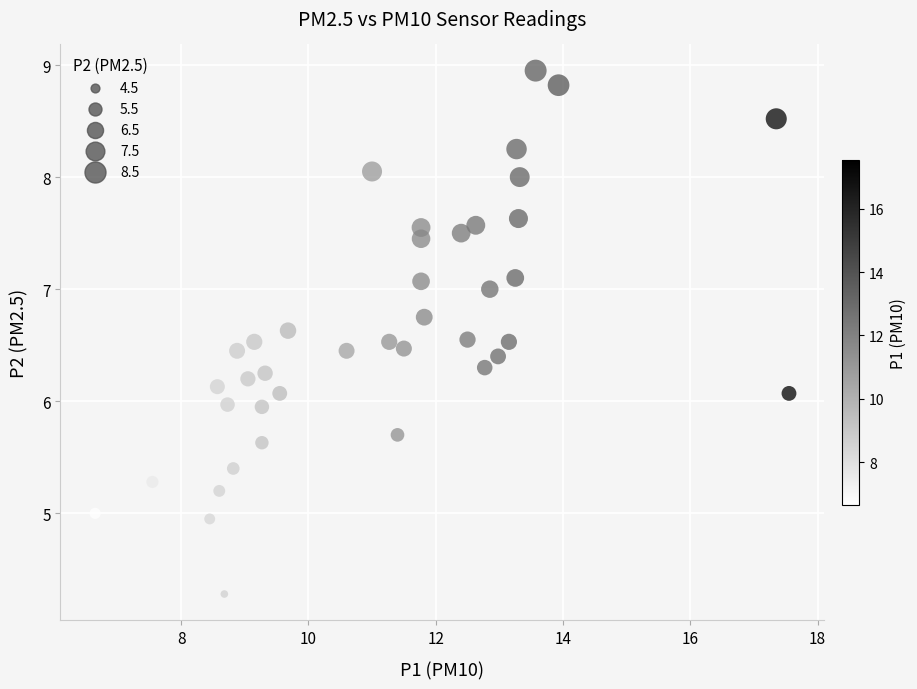

What is the range of Y values (max minus min)?

4.7